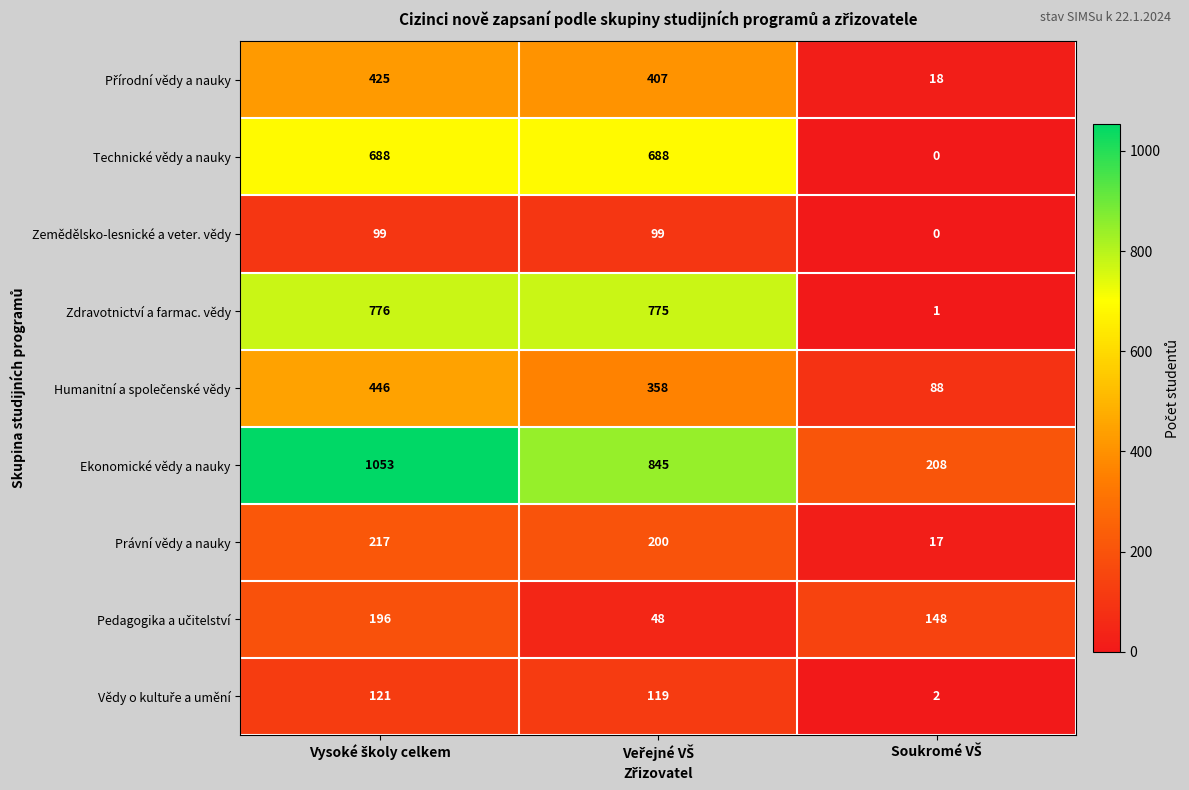

How many series are shown in this chart?

9